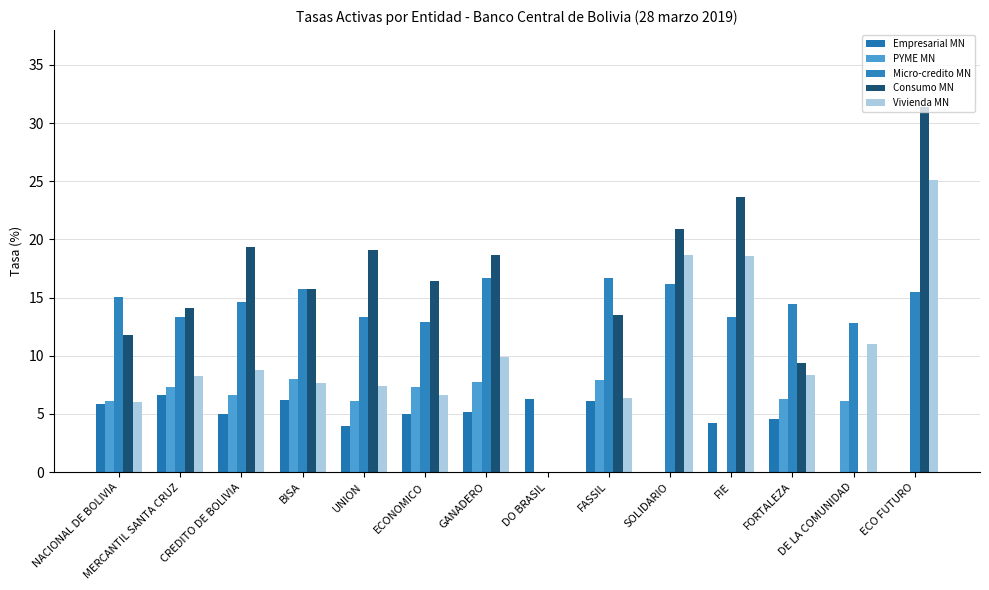

How many distinct data groups are displayed?

5